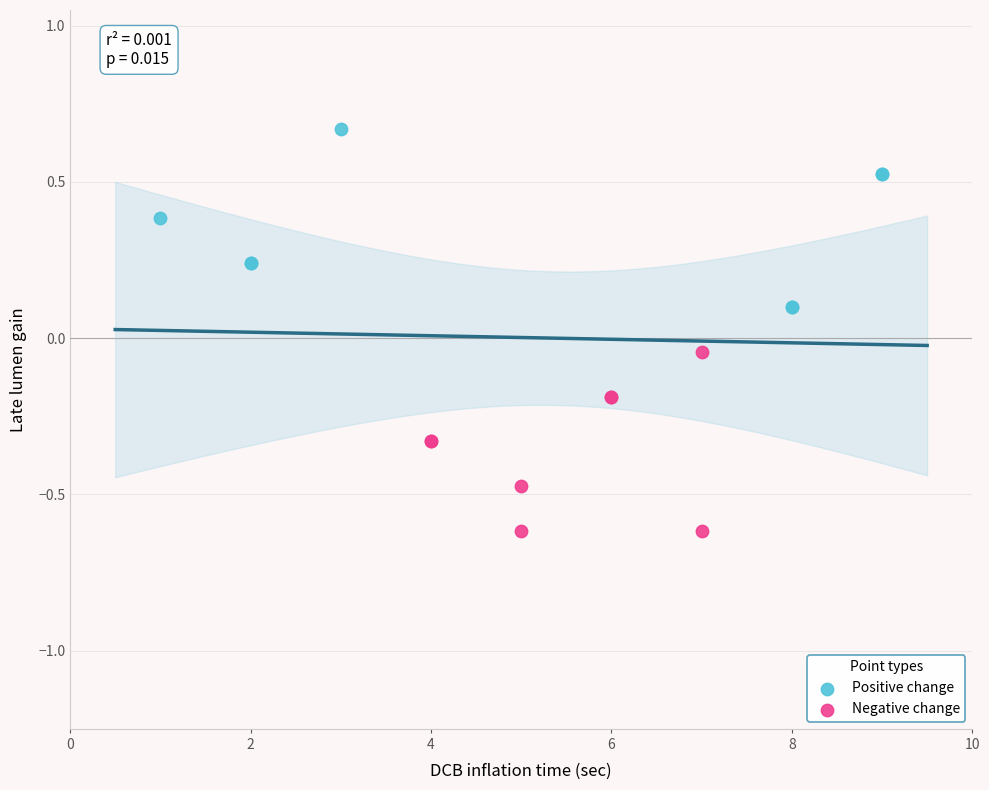

Which series reaches the maximum Y coordinate?

Positive change